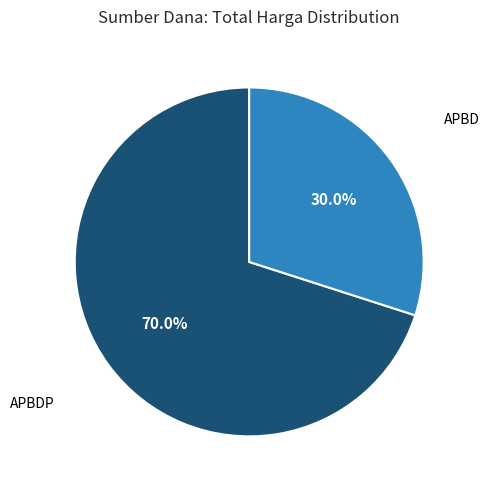

Is there a majority slice in this chart?

Yes